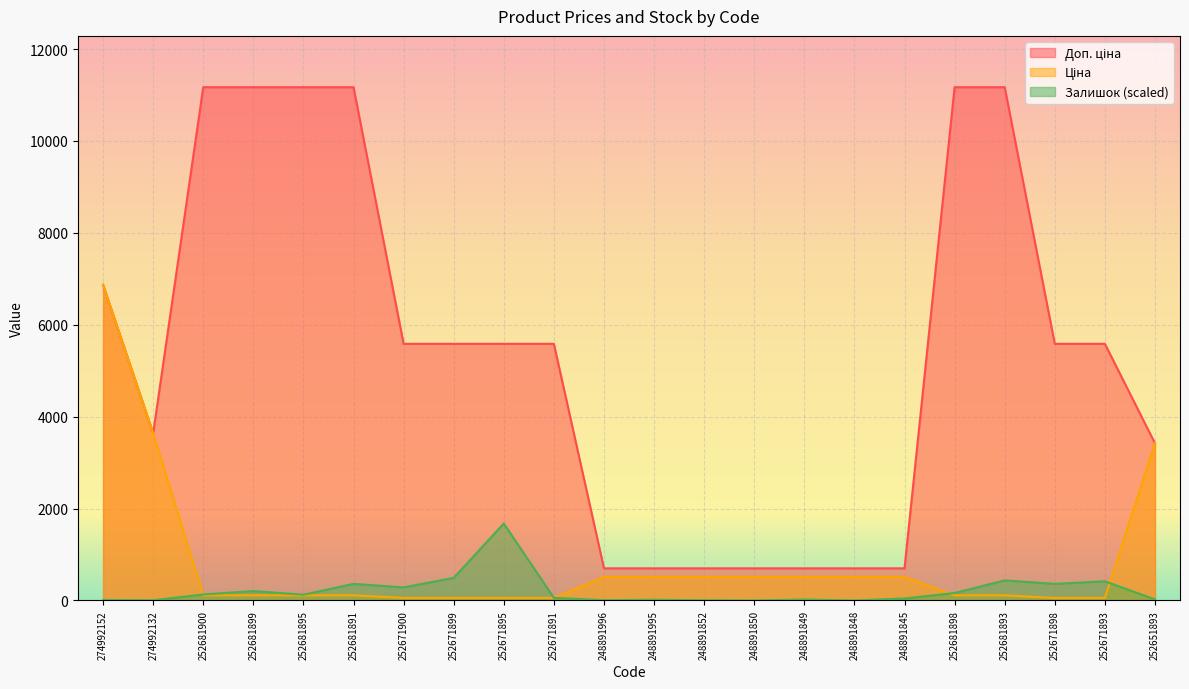

At which label does Залишок first exceed 125?

252681900